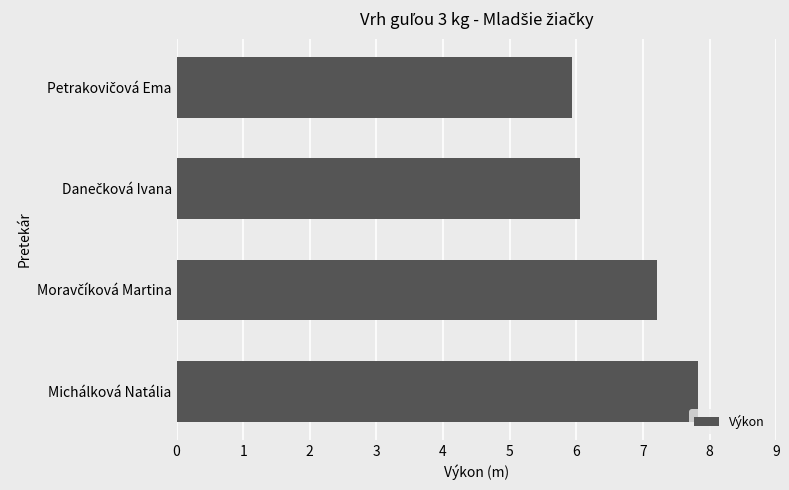

How many series are shown in this chart?

1